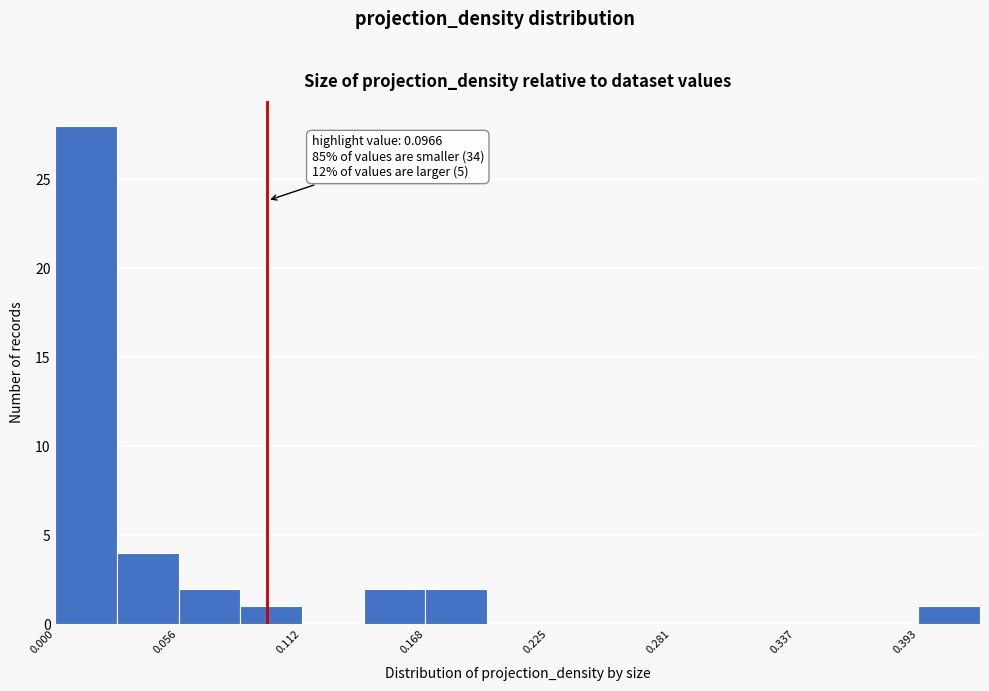

Read against the x-axis, roughly where is the centre of the tallest bar?

0.01